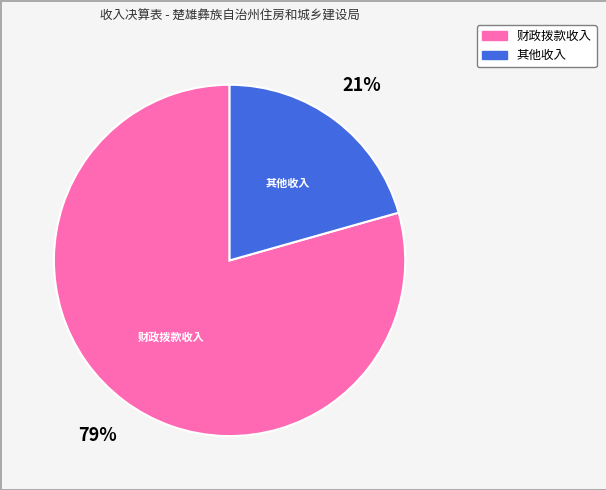

Is it true that 财政拨款收入 is 74% of the pie?

False